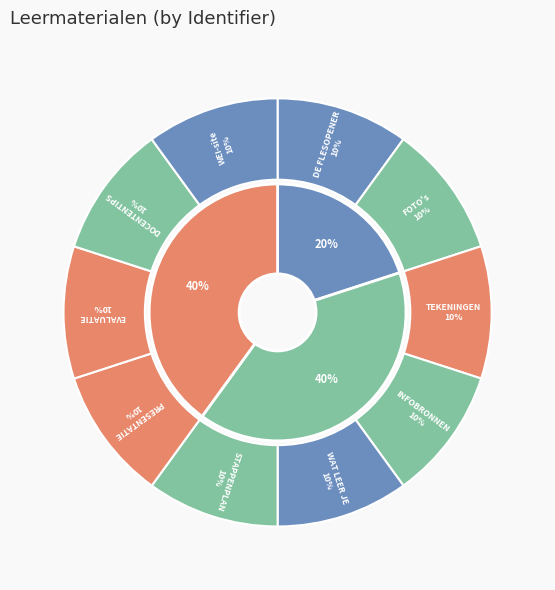

How much of the chart is everything except DOCENTENTIPS?

90.0%